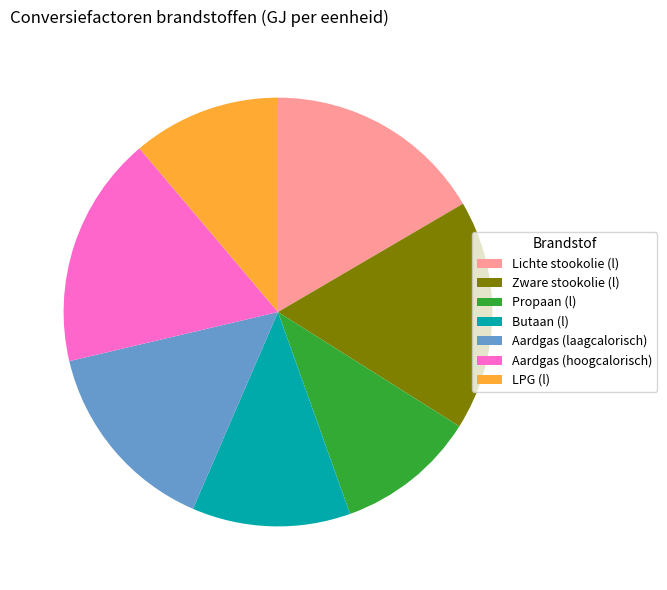

Which category has the smallest portion of the pie?

Propaan (l)